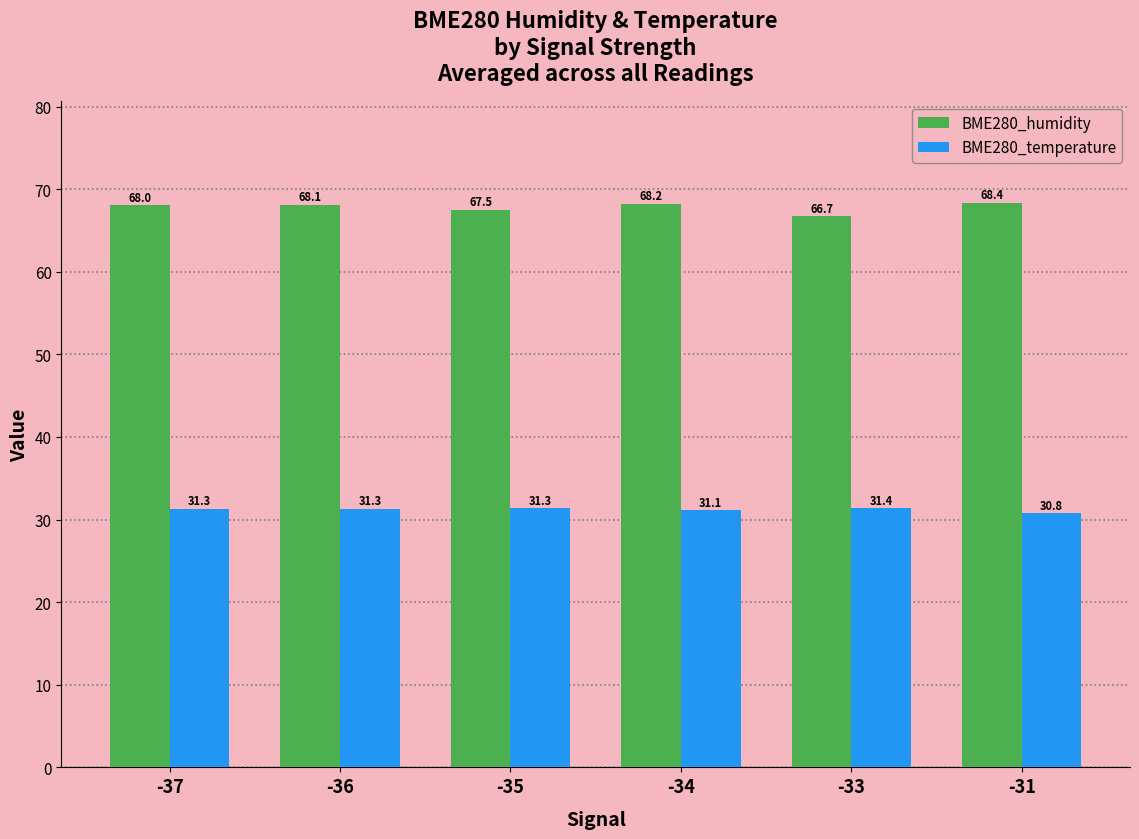

Which series has the widest spread of values?

BME280_humidity